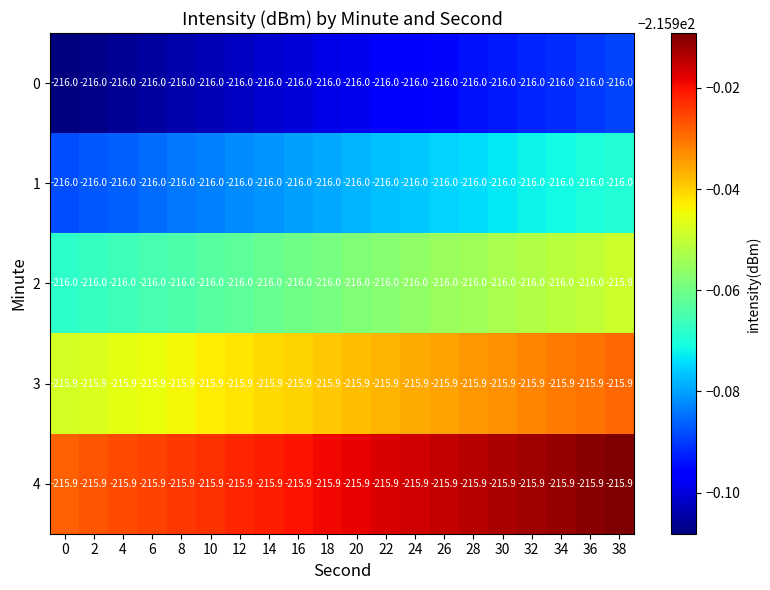

What is the total value across all series at 10?

-1079.8